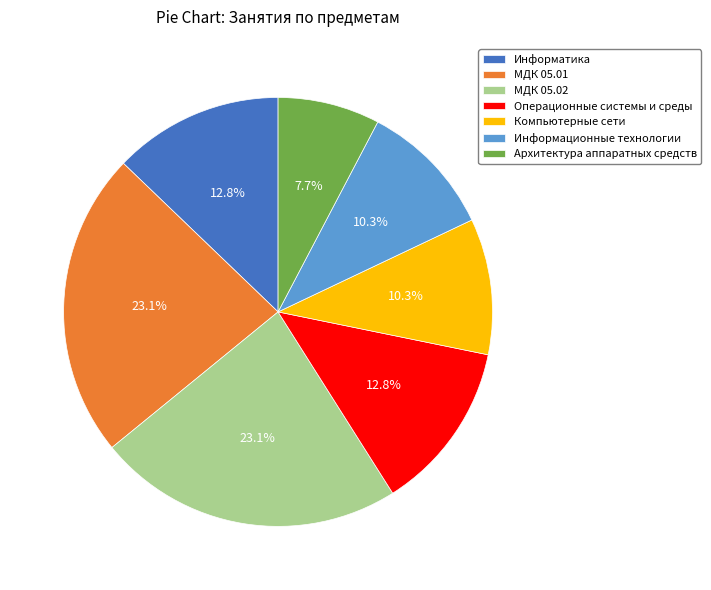

What percentage is NOT represented by Операционные системы и среды?

87.2%